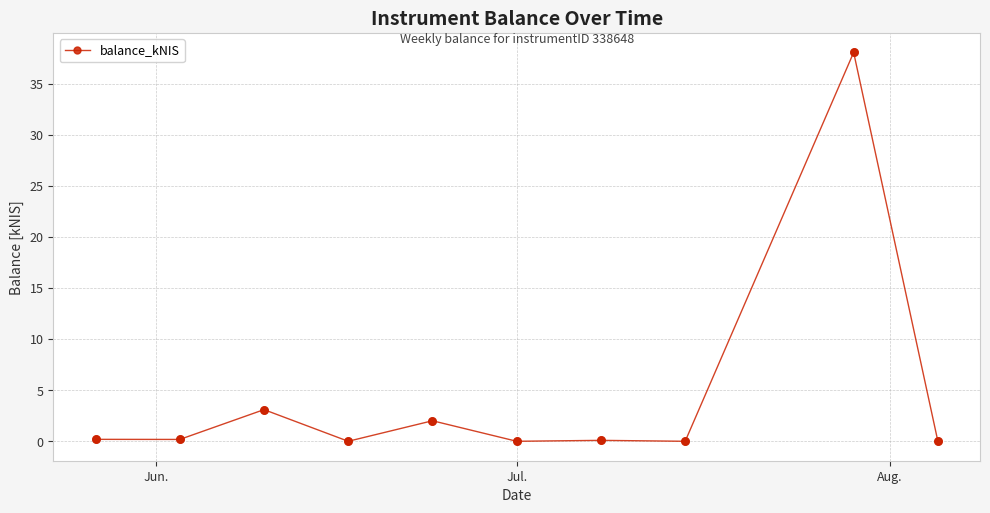

True or false: there are more than 2 points higher than both neighbors.

True